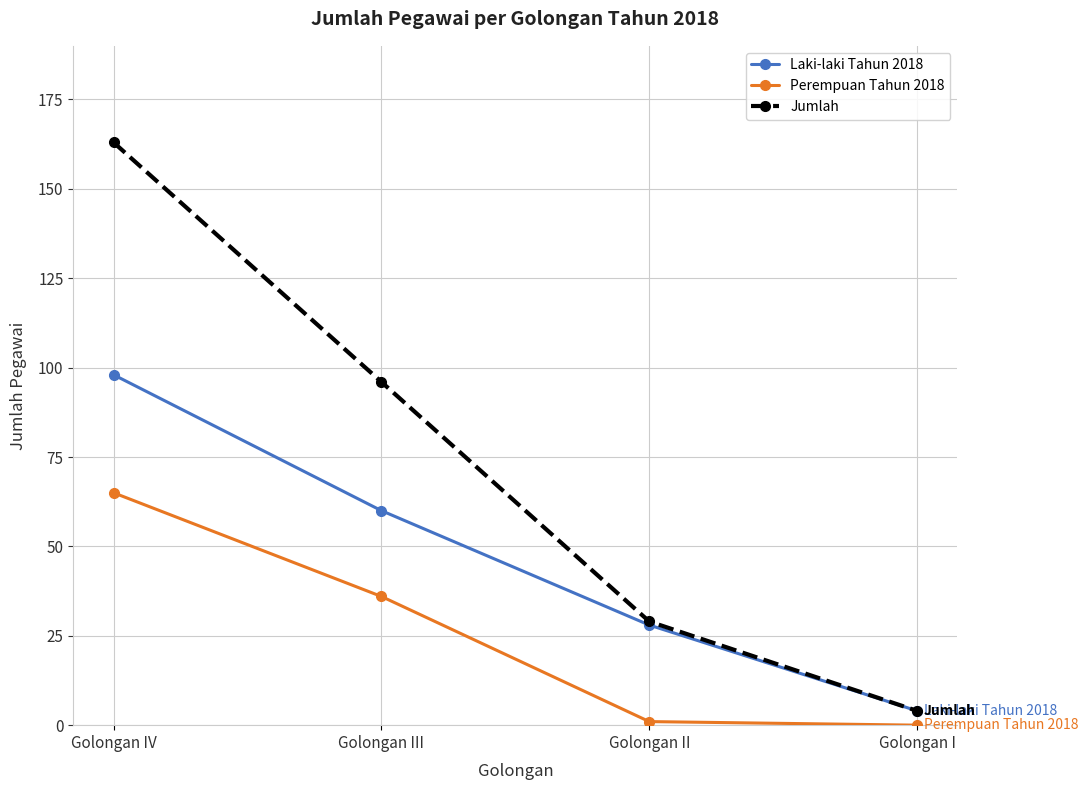

Does the chart display data point markers on the line(s)?

Yes